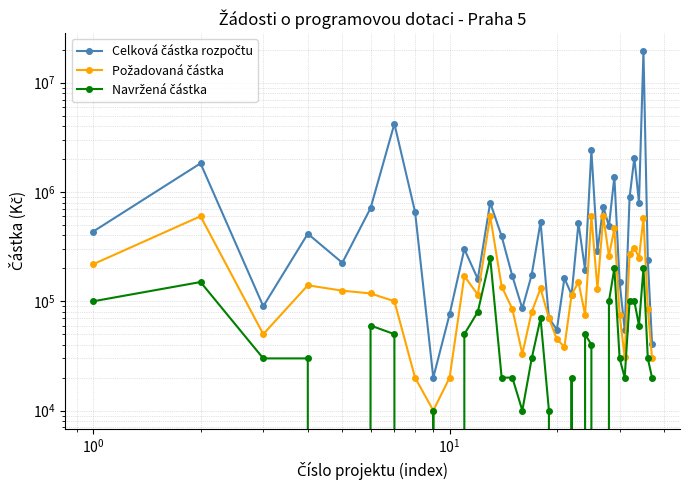

How many categories are shown in the chart?

37